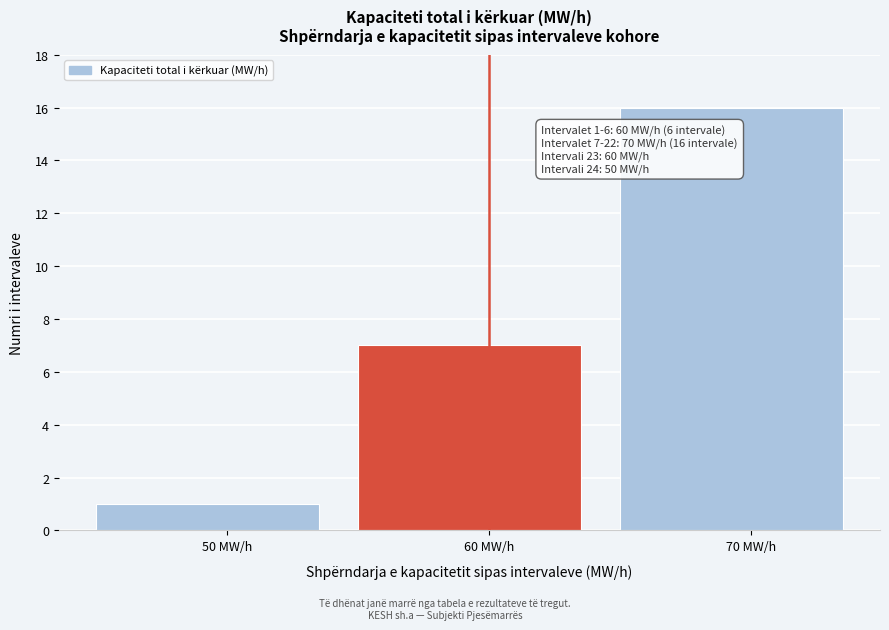

Which range on the x-axis has the tallest bar?

65 to 75